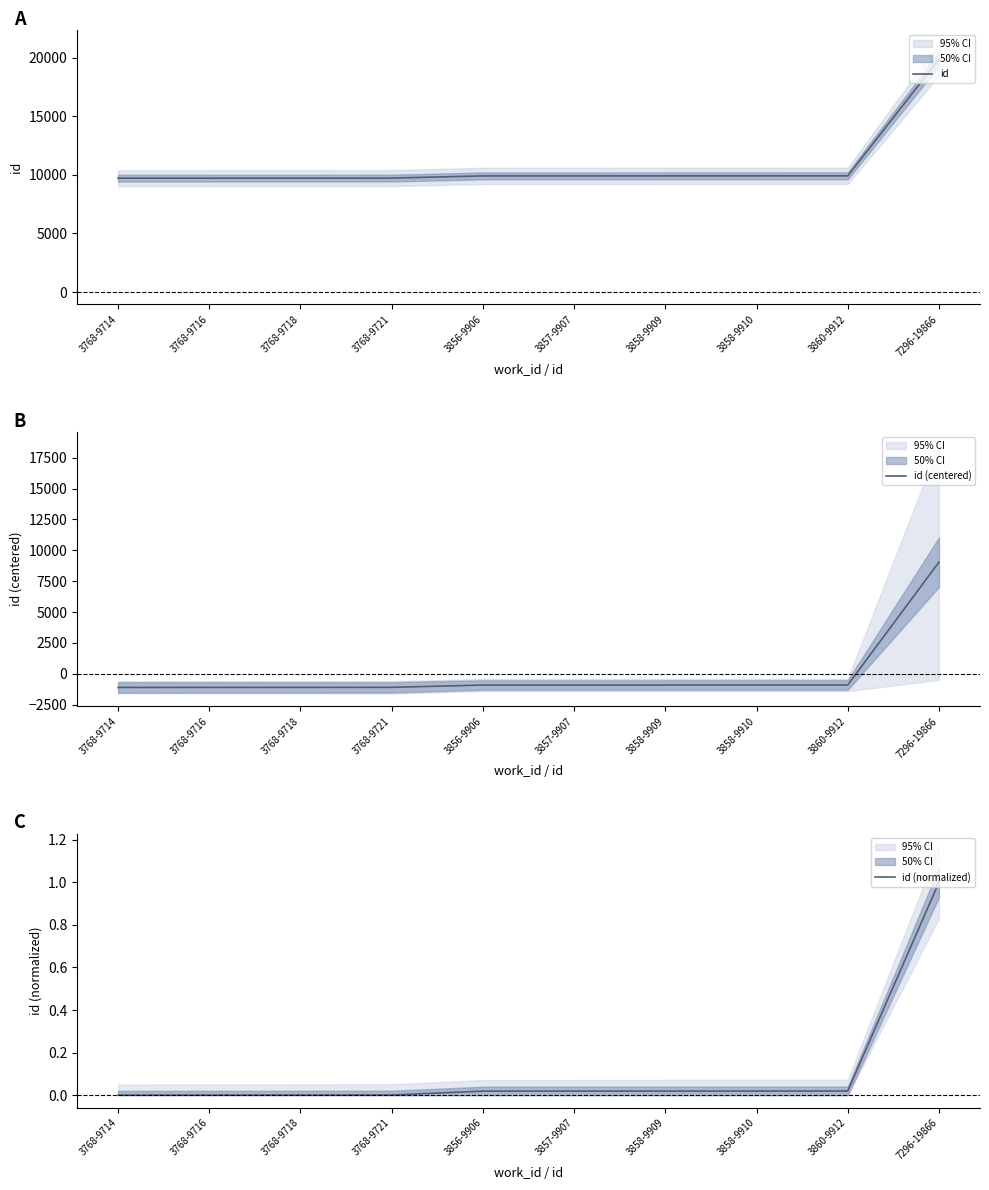

Reading left to right, extract all data points from this chart.

id: 3768-9714=9714.0	3768-9716=9716.0	3768-9718=9718.0	3768-9721=9721.0	3856-9906=9906.0	3857-9907=9907.0	3858-9909=9909.0	3858-9910=9910.0	3860-9912=9912.0	7296-19866=19866.0
id (centered): 3768-9714=-1113.9	3768-9716=-1111.9	3768-9718=-1109.9	3768-9721=-1106.9	3856-9906=-921.9	3857-9907=-920.9	3858-9909=-918.9	3858-9910=-917.9	3860-9912=-915.9	7296-19866=9038.1
id (normalized): 3768-9714=0.0	3768-9716=0.0	3768-9718=0.0	3768-9721=0.0	3856-9906=0.0	3857-9907=0.0	3858-9909=0.0	3858-9910=0.0	3860-9912=0.0	7296-19866=1.0